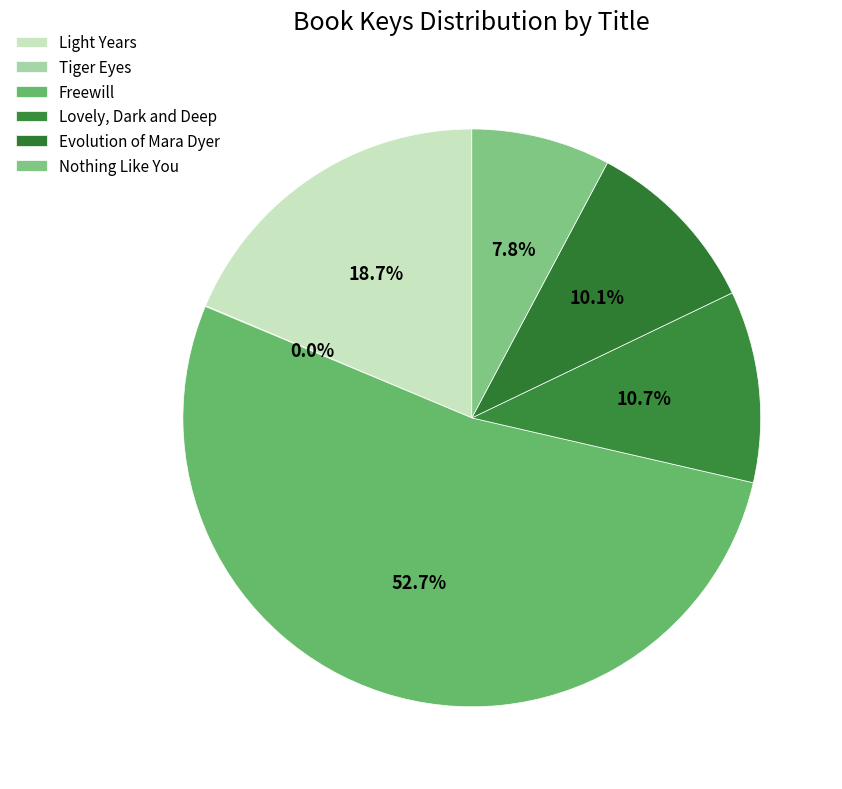

Is the sum of Evolution of Mara Dyer and Lovely, Dark and Deep greater than half?

No